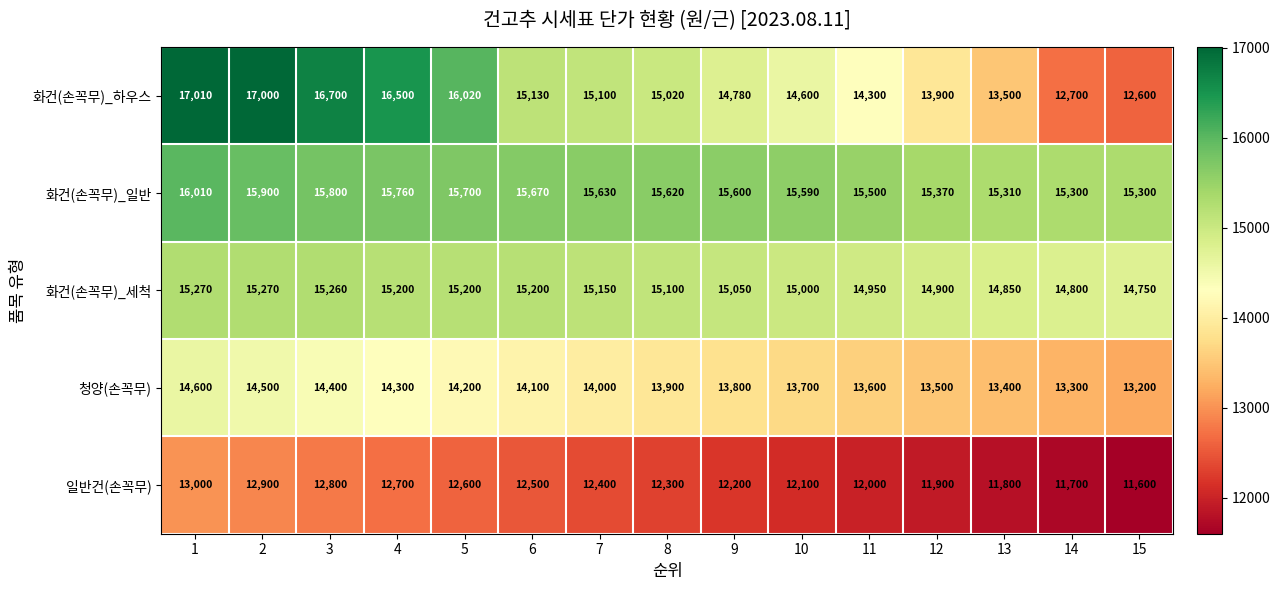

The value of 화건(손꼭무)_세척 at 1 is 24969. True or false?

False